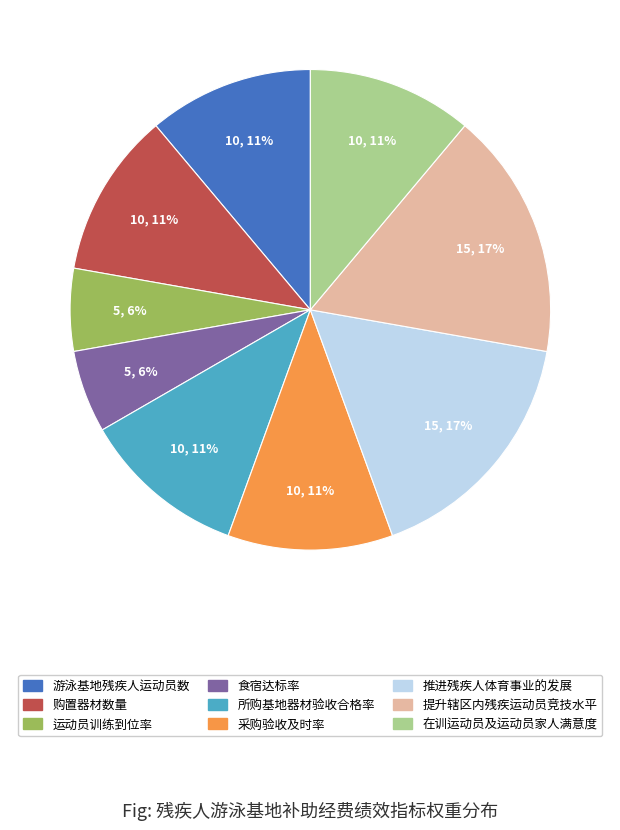

How many segments does this pie chart have?

9